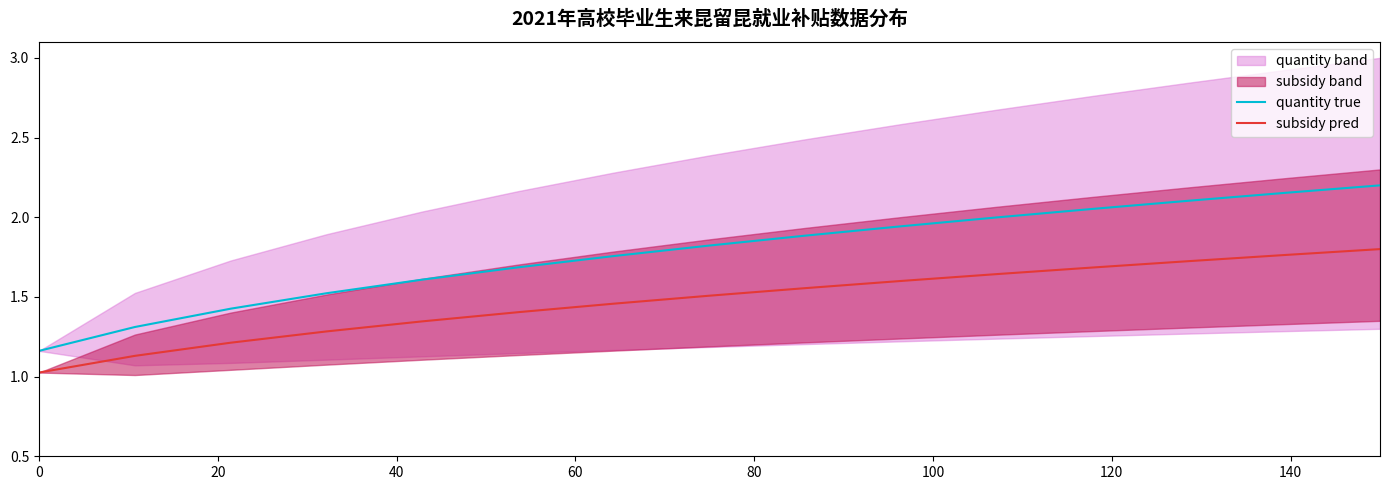

How many lines are shown in the chart?

2